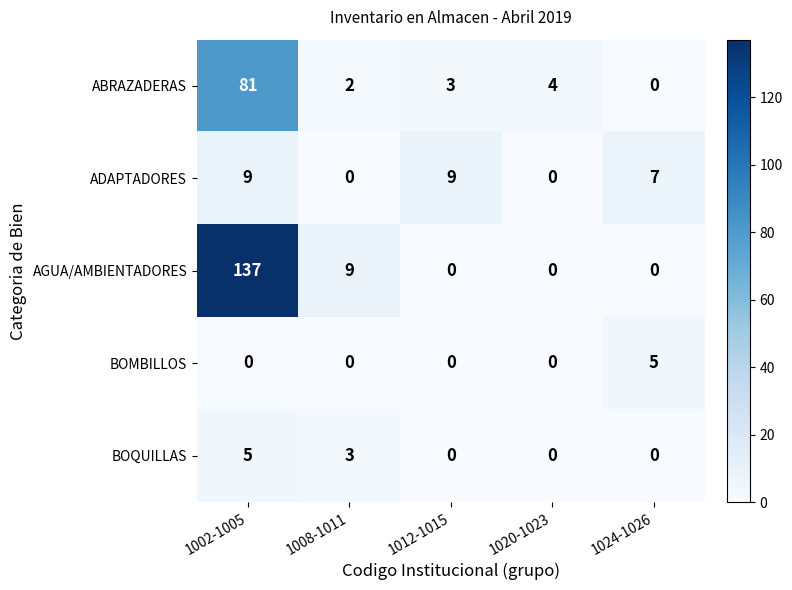

True or false: BOQUILLAS has a value of 0 at 1012-1015.

True